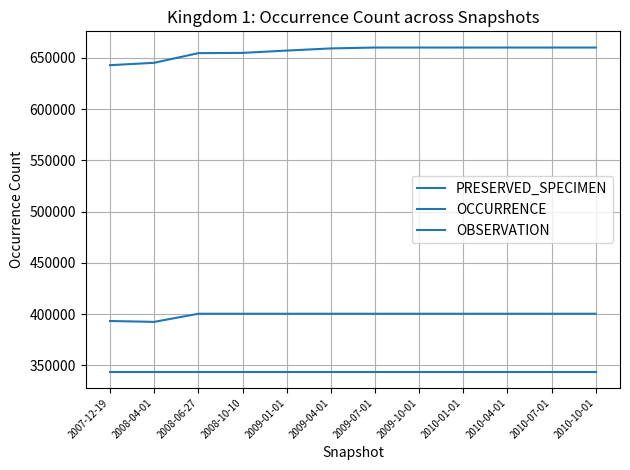

Which has a higher value, 2010-01-01 or 2008-04-01?

2010-01-01